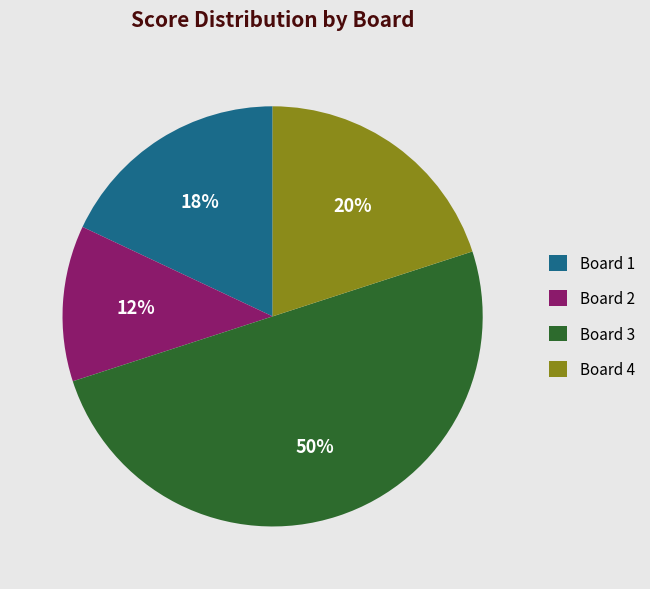

Combined, do Board 2 and Board 3 account for over 50%?

Yes